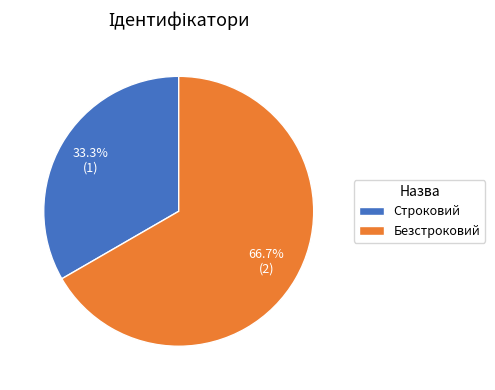

Approximately how many times larger is the value at Строковий compared to Безстроковий?

0.5